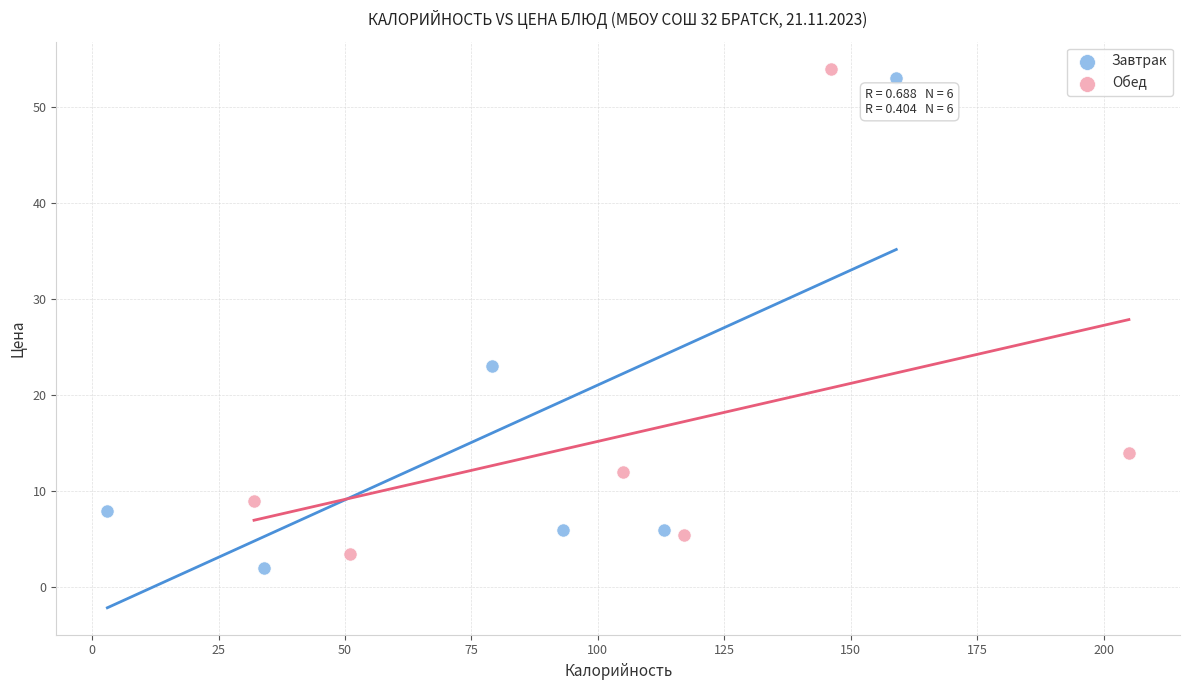

Which series contains the highest Y value?

Обед